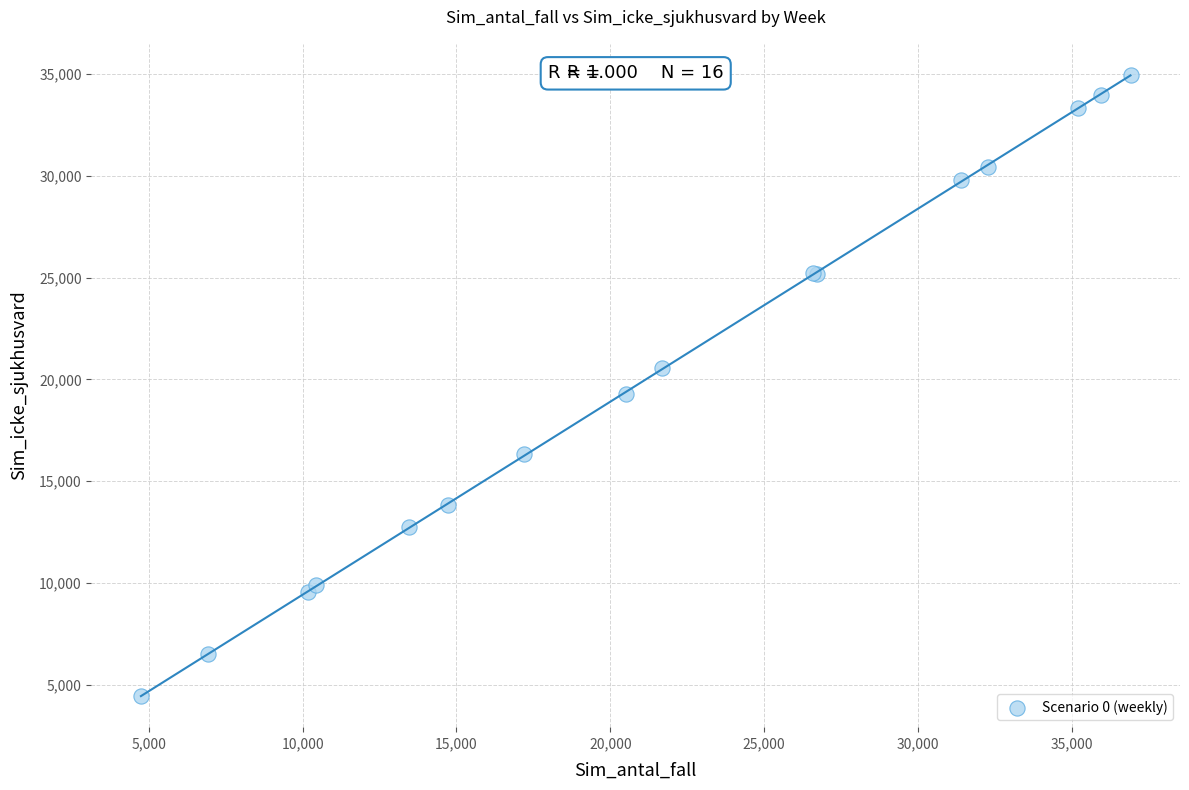

What Y value in the scatter plot is closest to 19707?

19285.9